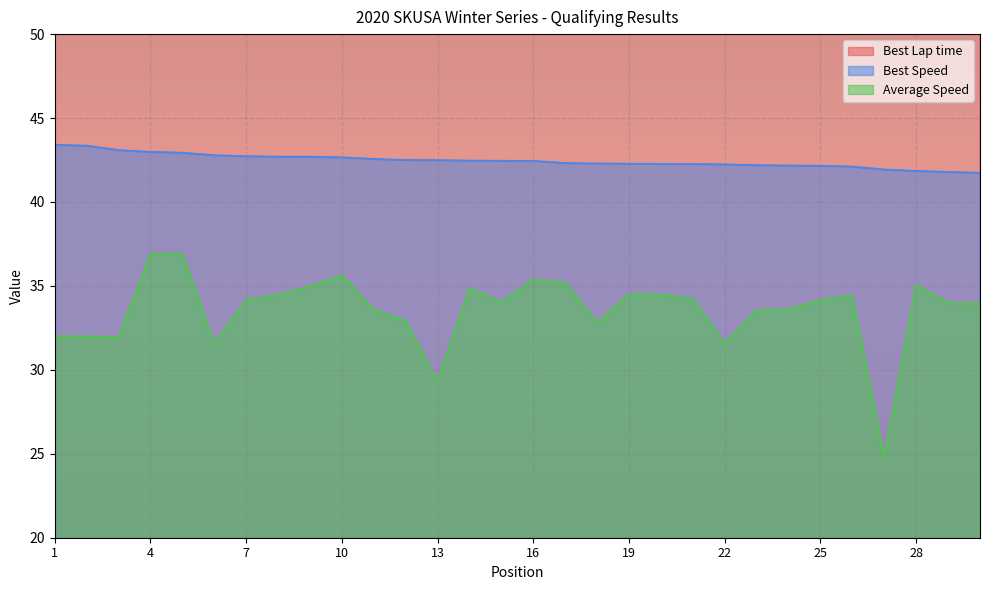

What is the sum of the Best Lap time values at 30 and 8?

119.4